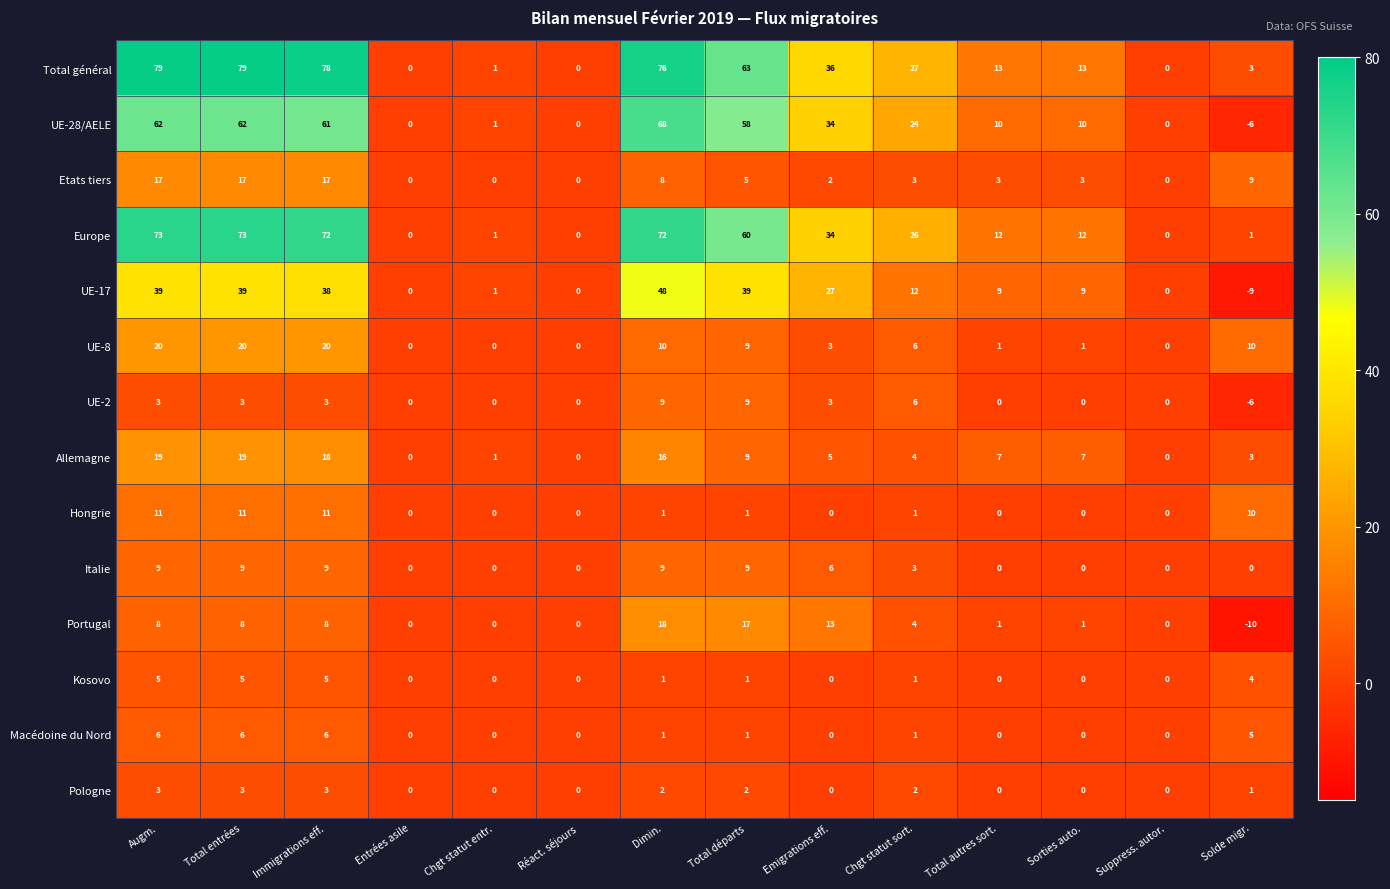

Which series has the largest total across all categories?

Total général